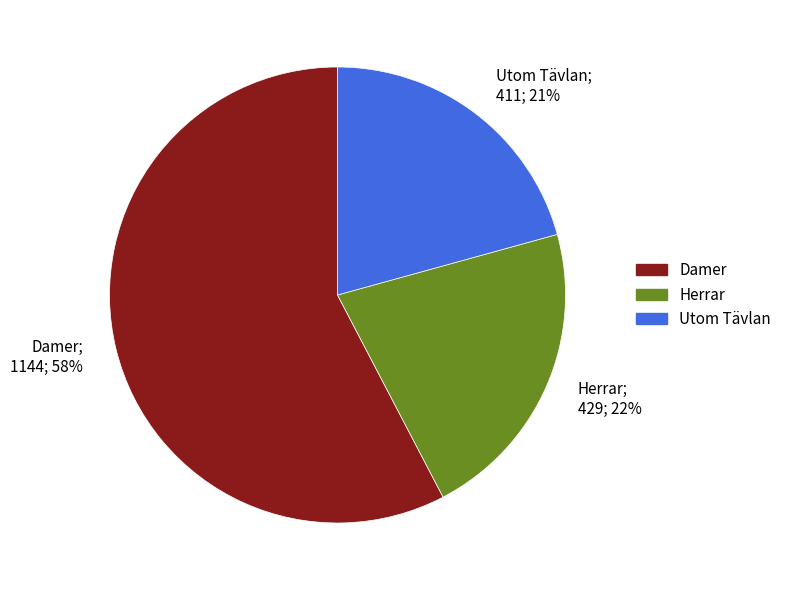

To the nearest percent, what percentage of the pie is Utom Tävlan?

21%